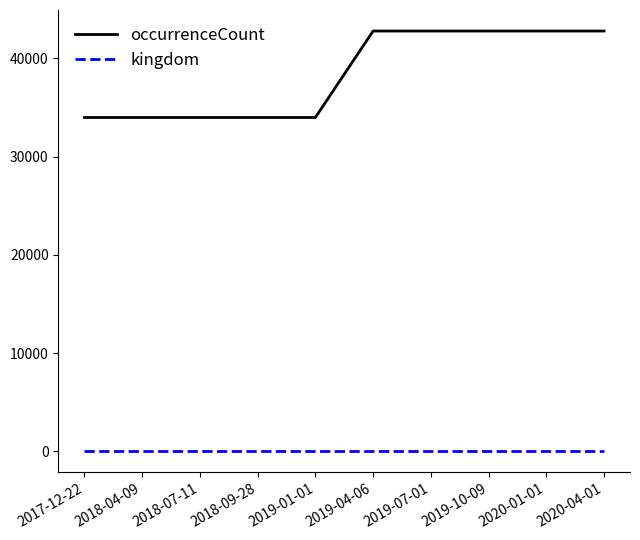

What are all the series names shown in the legend?

occurrenceCount, kingdom